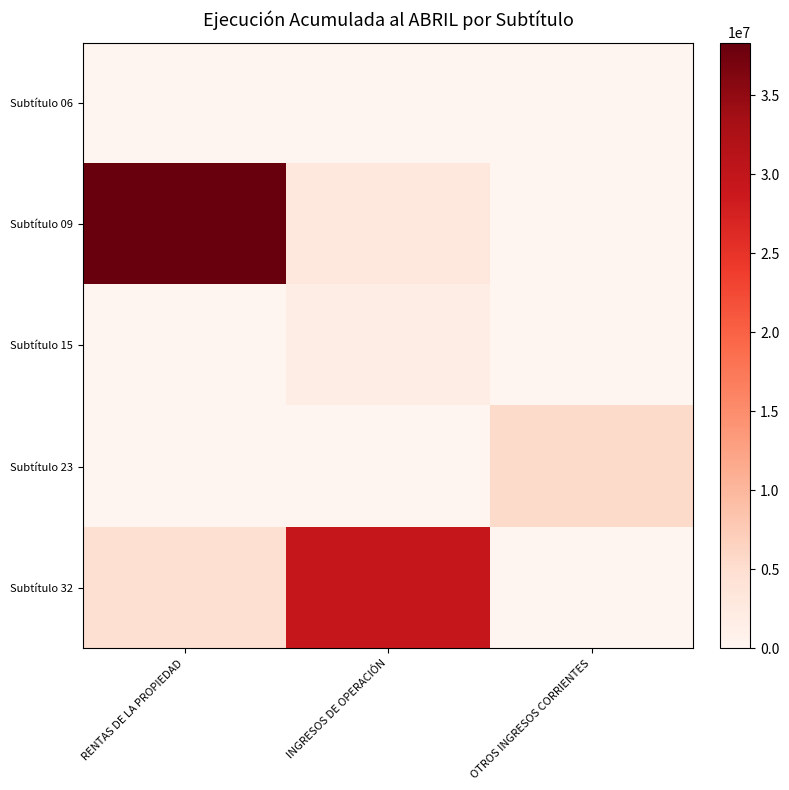

Reading left to right, transcribe all the data shown in this chart.

Subtítulo 06: RENTAS DE LA PROPIEDAD=23556	INGRESOS DE OPERACIÓN=0	OTROS INGRESOS CORRIENTES=142329
Subtítulo 09: RENTAS DE LA PROPIEDAD=38324583	INGRESOS DE OPERACIÓN=3029020	OTROS INGRESOS CORRIENTES=0
Subtítulo 15: RENTAS DE LA PROPIEDAD=0	INGRESOS DE OPERACIÓN=1764460	OTROS INGRESOS CORRIENTES=97404
Subtítulo 23: RENTAS DE LA PROPIEDAD=30354	INGRESOS DE OPERACIÓN=0	OTROS INGRESOS CORRIENTES=5452554
Subtítulo 32: RENTAS DE LA PROPIEDAD=4743061	INGRESOS DE OPERACIÓN=29402535	OTROS INGRESOS CORRIENTES=0